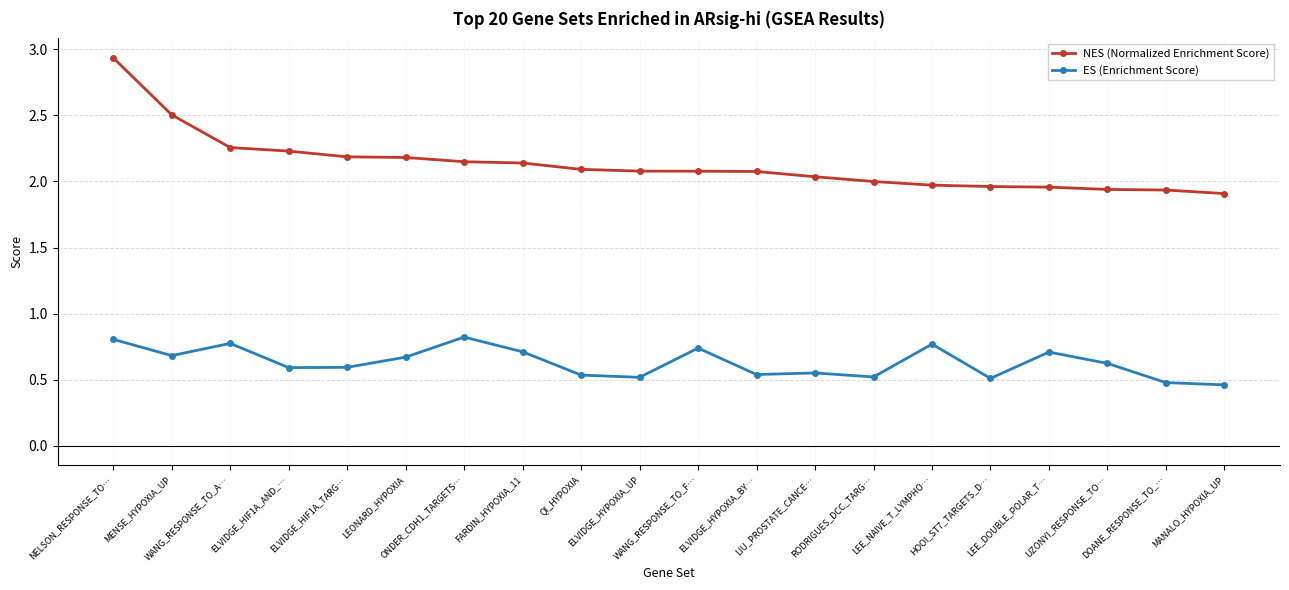

Rank the series by their average value, from lowest to highest.

ES (Enrichment Score), NES (Normalized Enrichment Score)